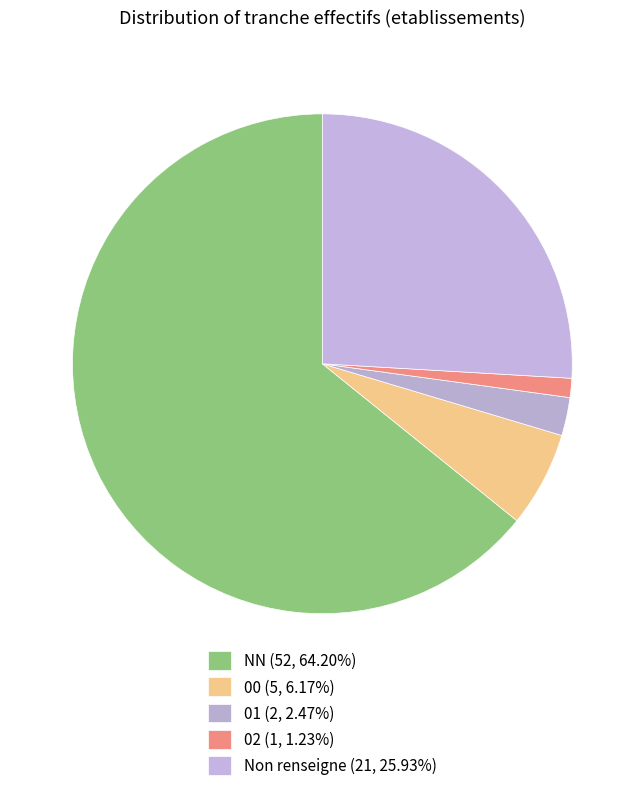

Count the number of slices in the pie.

5